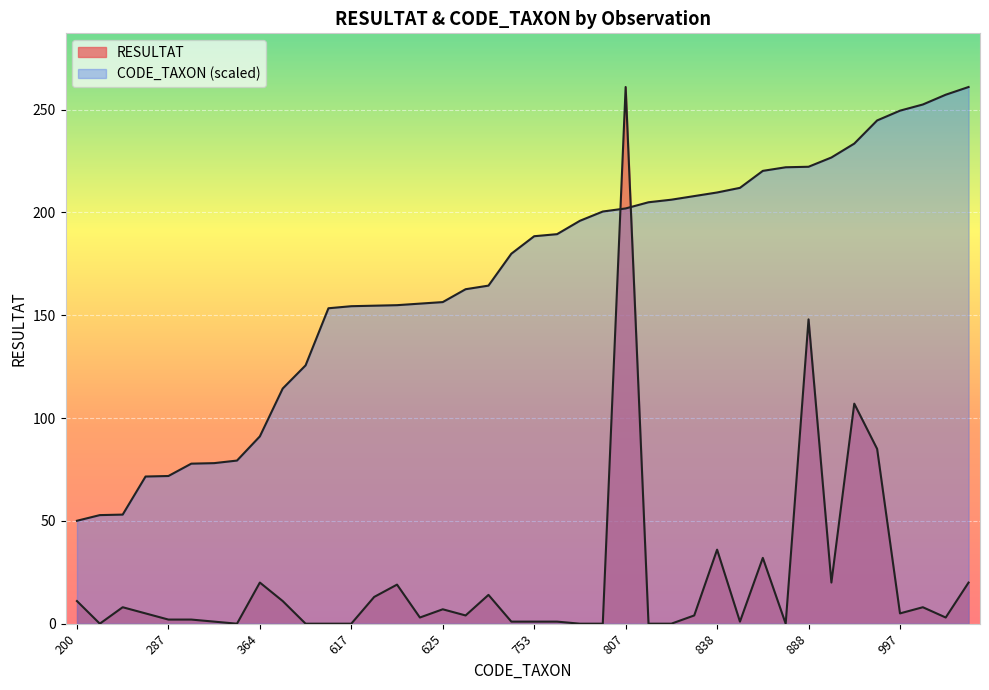

What is the difference between the highest and lowest values at 933?

126.5